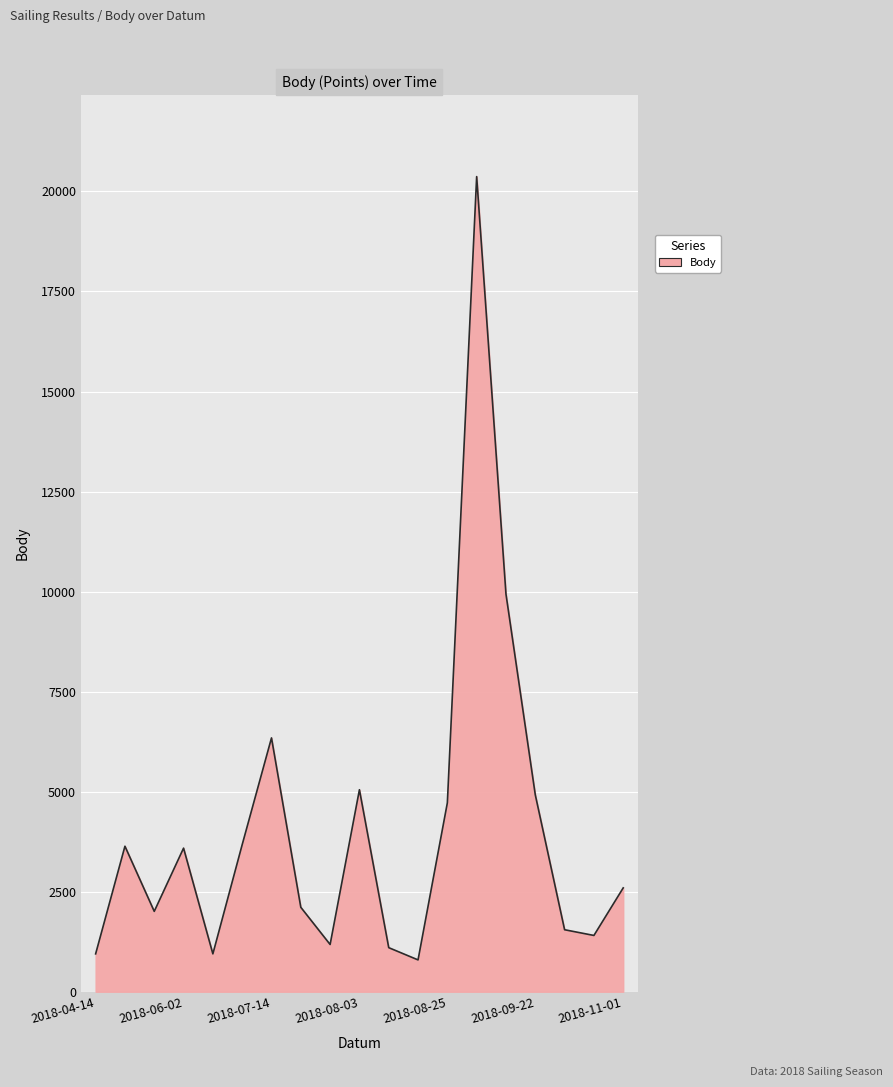

What is the difference between the maximum and minimum values?

19576